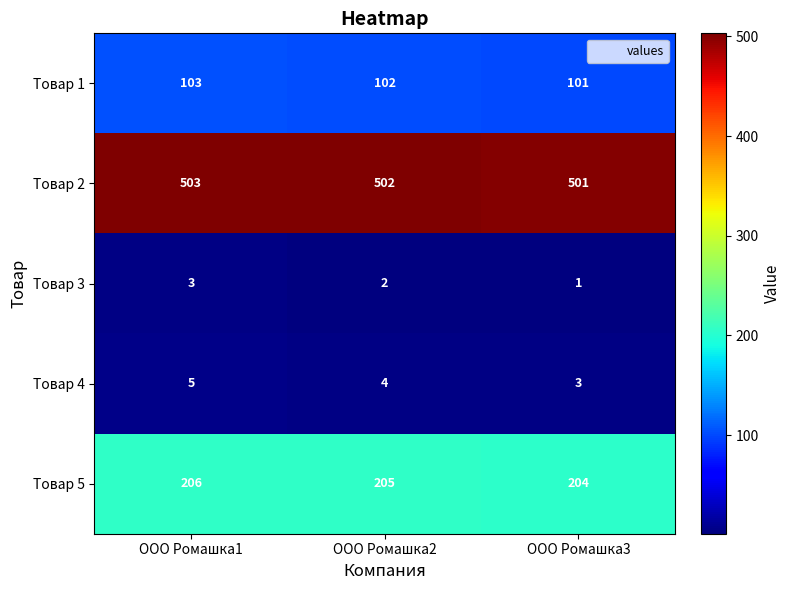

What is the difference between the highest and lowest values at ООО Ромашка3?

500